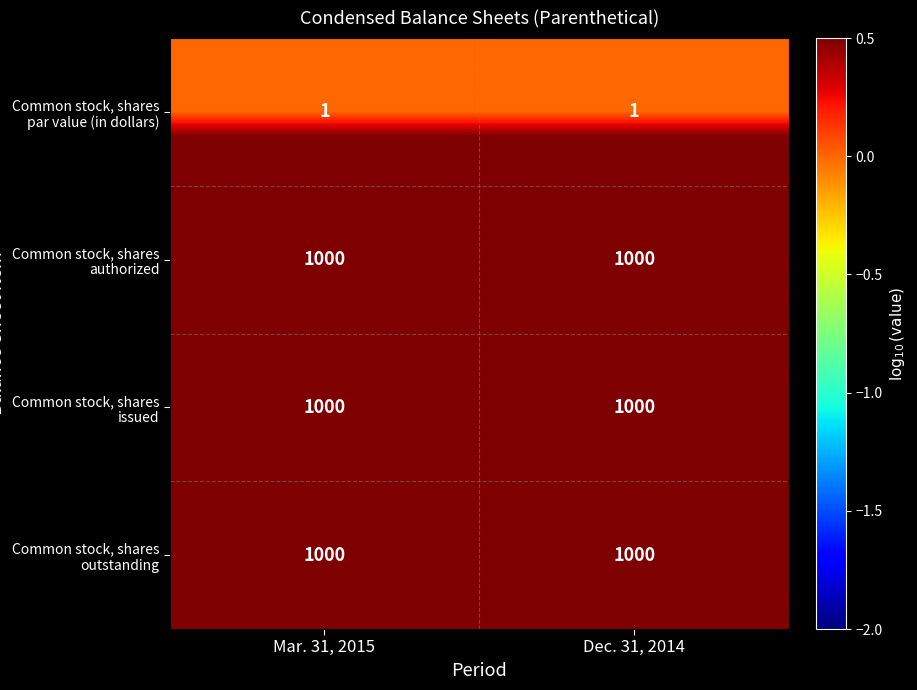

What is the total value across all series at Dec. 31, 2014?

3001